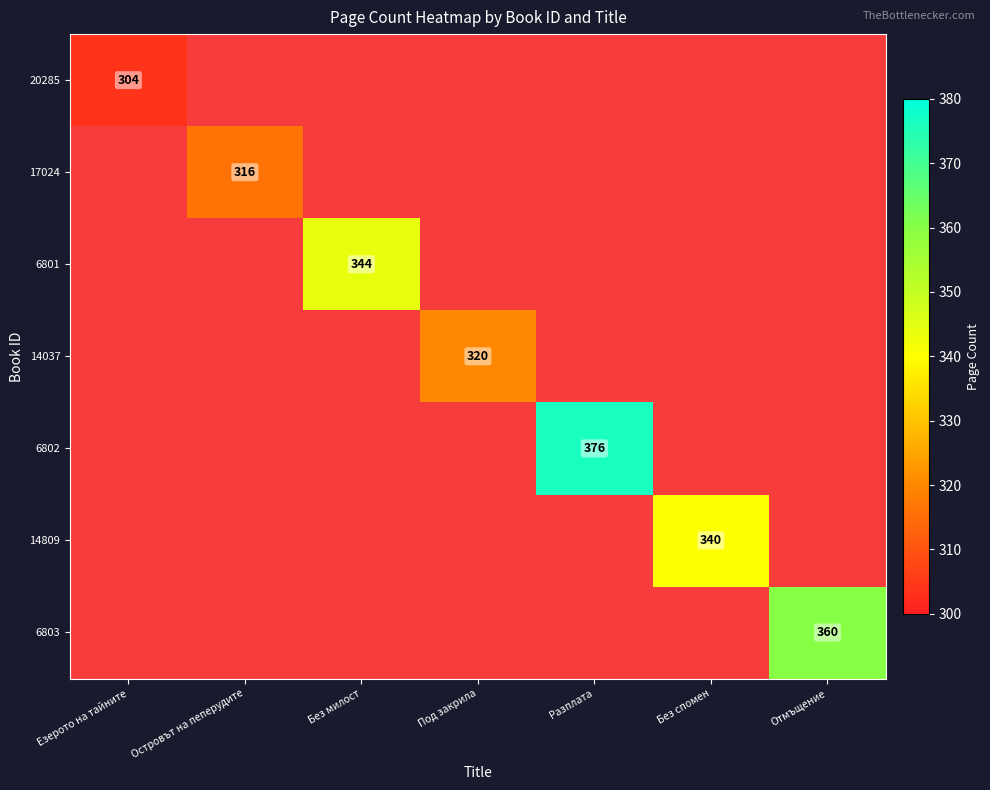

Is the value of 6803 at Езерото на тайните greater than the value of 20285 at Отмъщение?

No